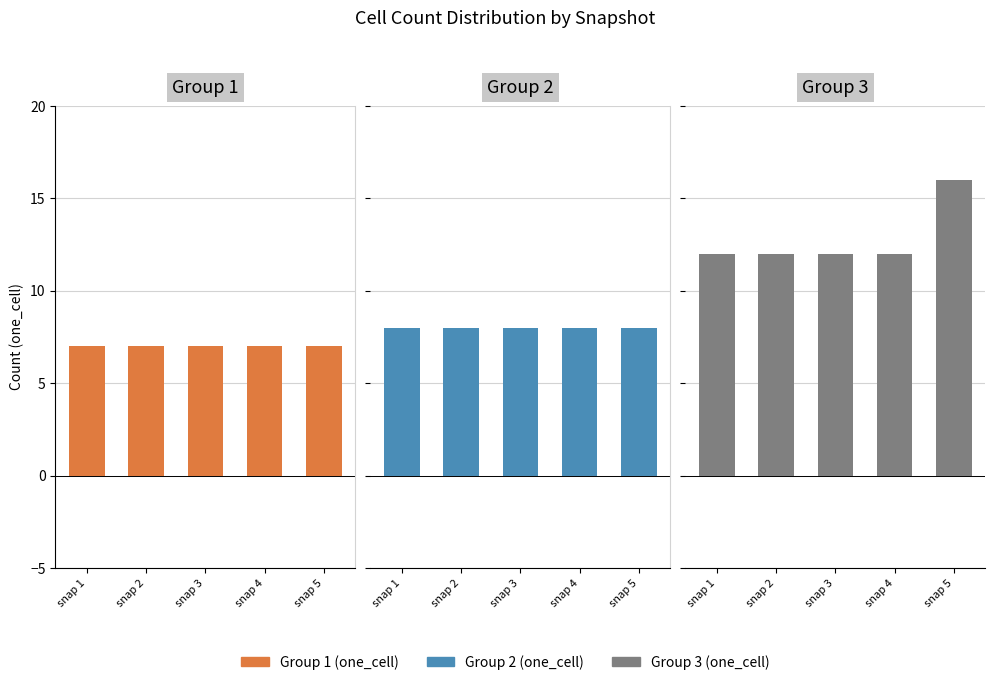

Where is the data nearest to the value 14?

snap 1